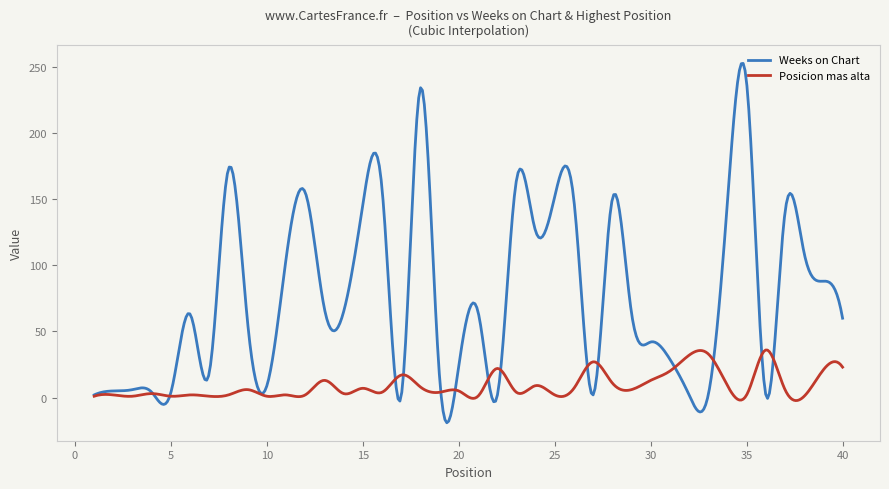

Which series has the largest range (max minus min)?

Weeks on Chart